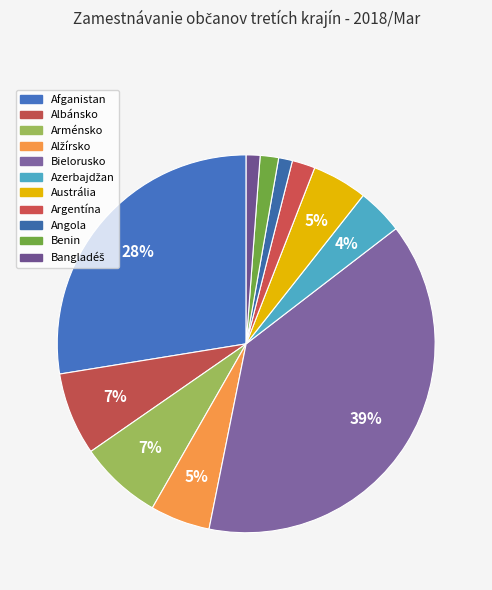

The Bangladéš slice represents 1% of the pie. True or false?

True